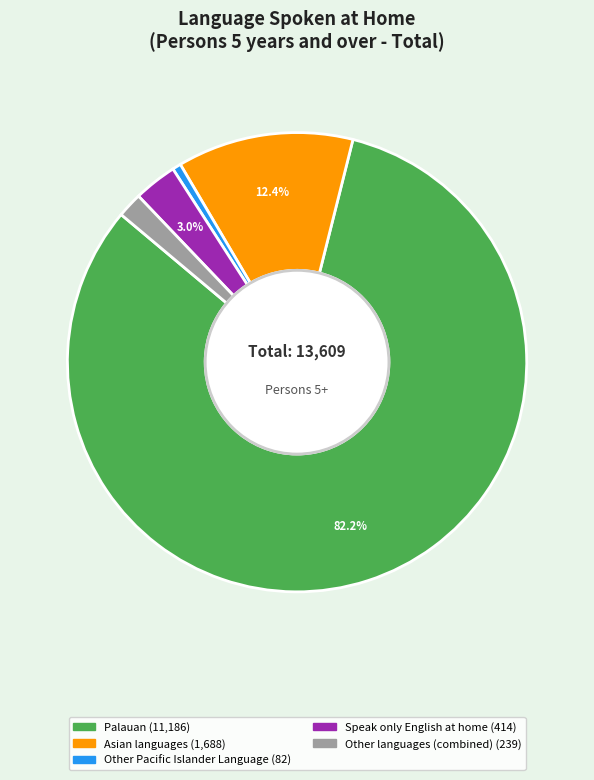

Is there a majority slice in this chart?

Yes